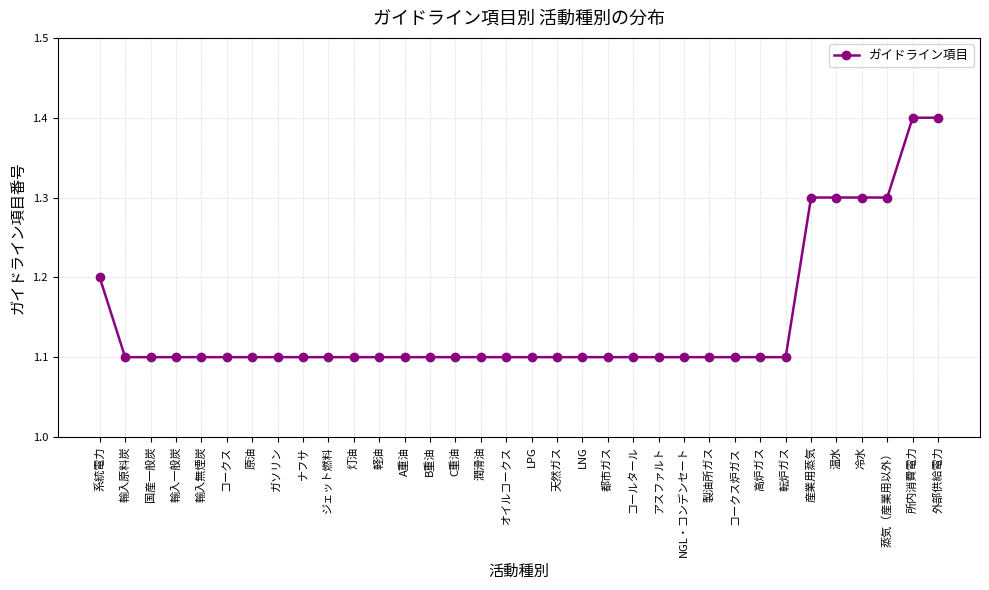

What is the ratio of the value at ジェット燃料 to the value at 転炉ガス?

1.0